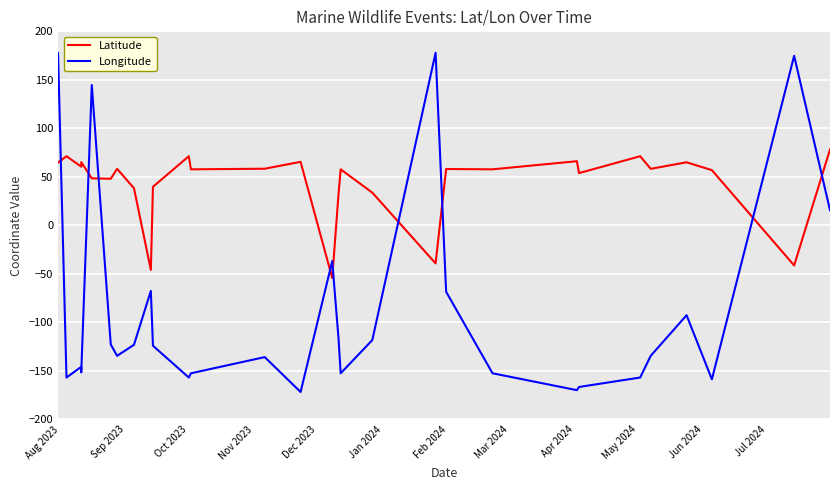

At how many categories does at least one series exceed 76?

5